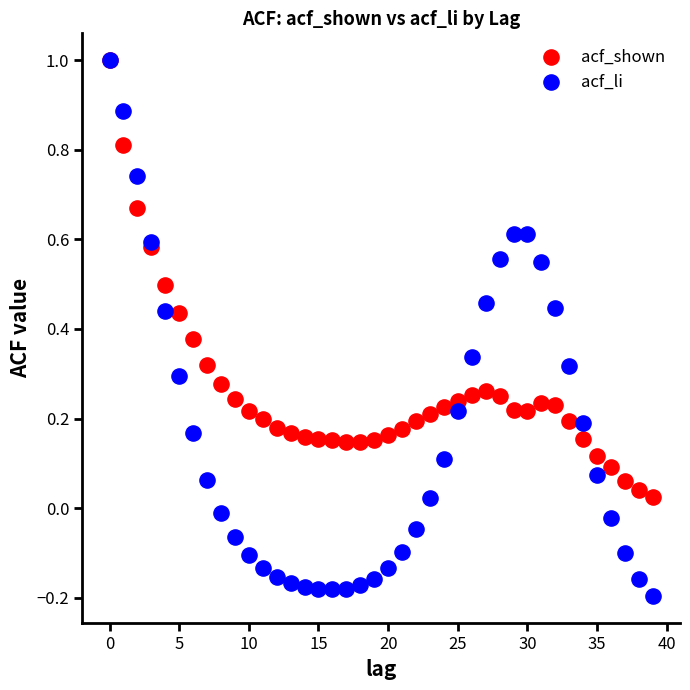

What are all the series names shown in the legend?

acf_shown, acf_li